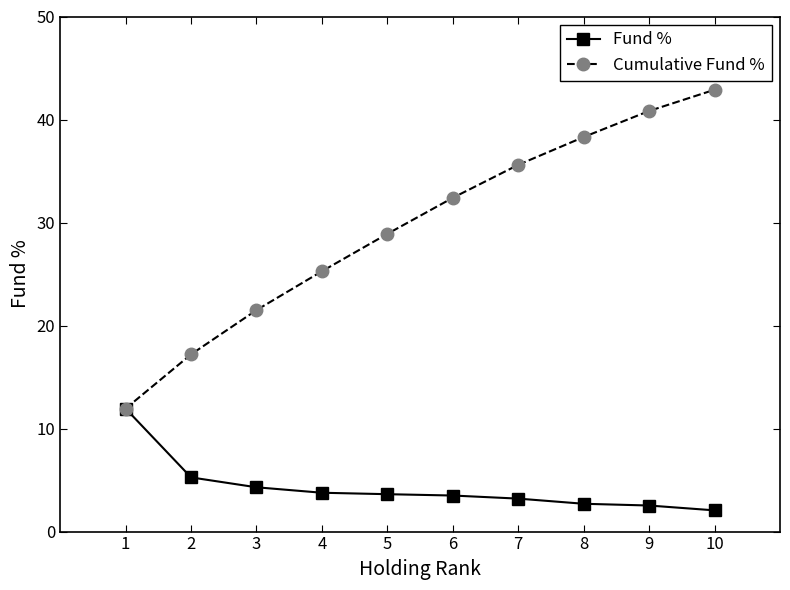

Rank the series at 10 from lowest to highest value.

Fund %, Cumulative Fund %